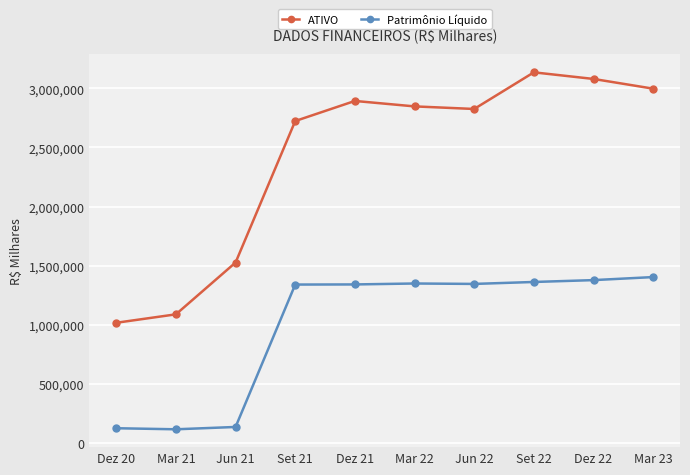

At how many categories does at least one series exceed 1654262?

7